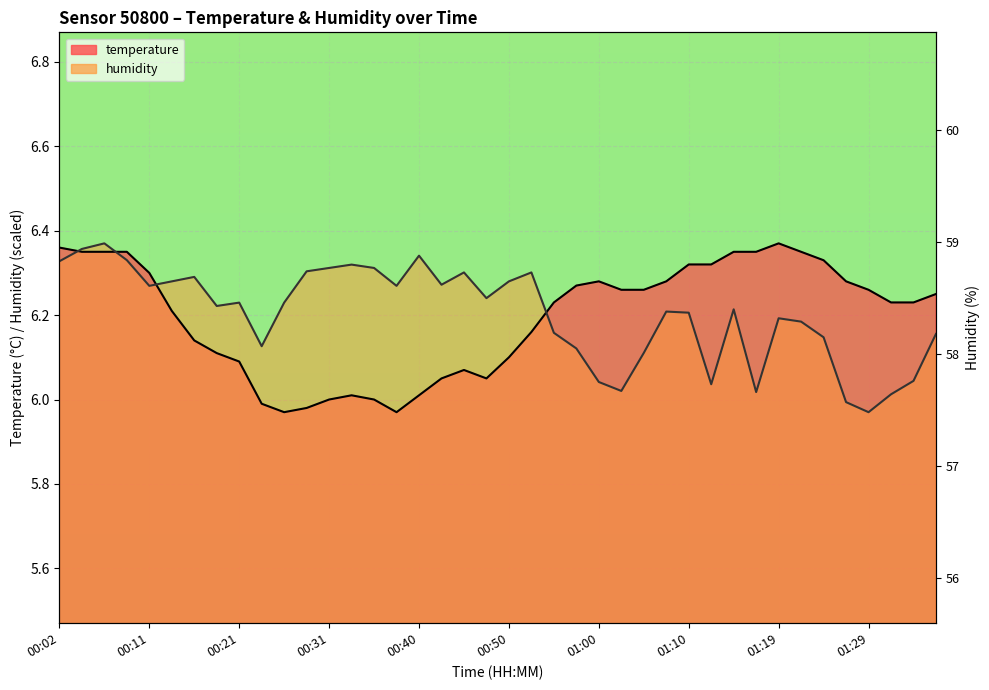

Where is the first local maximum for humidity?

00:07